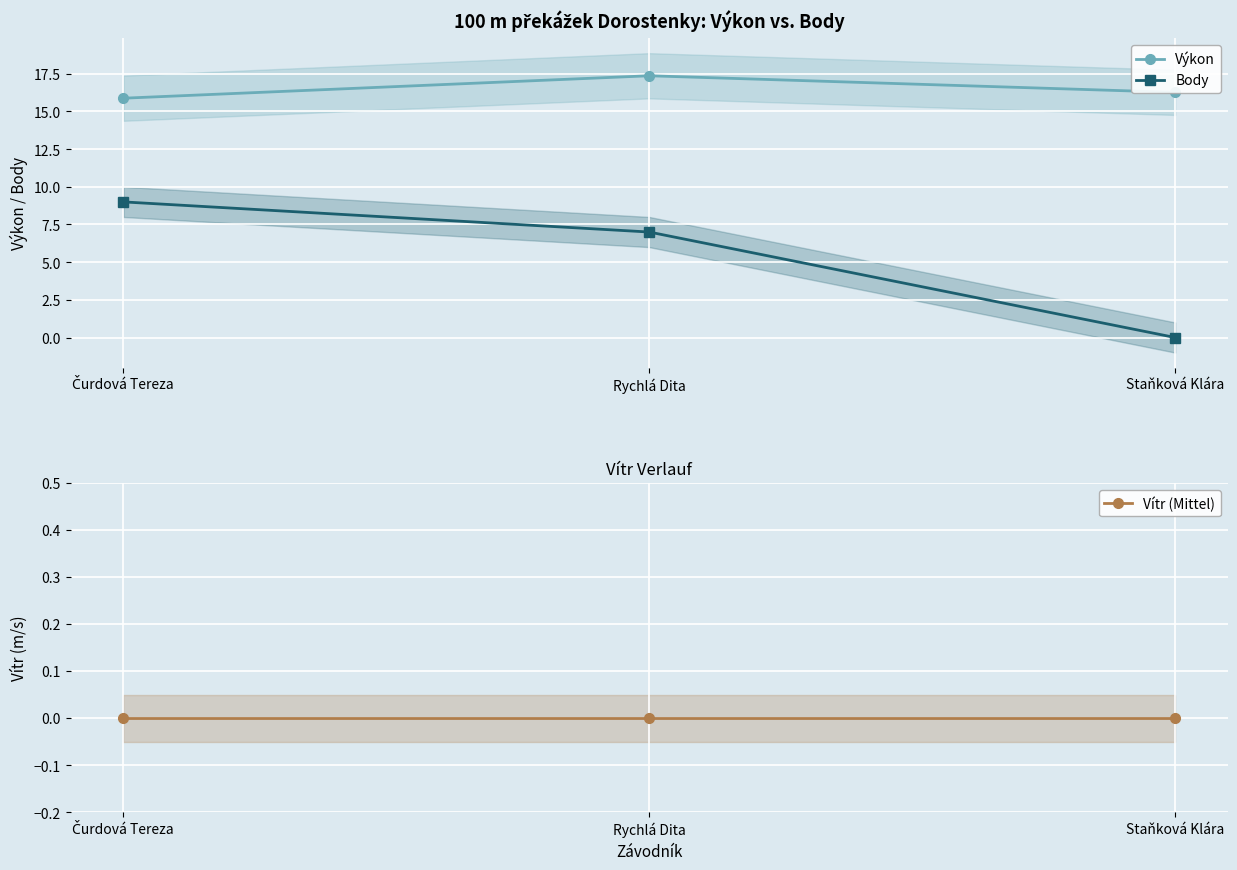

Which category has the highest value in the Body series?

Čurdová Tereza